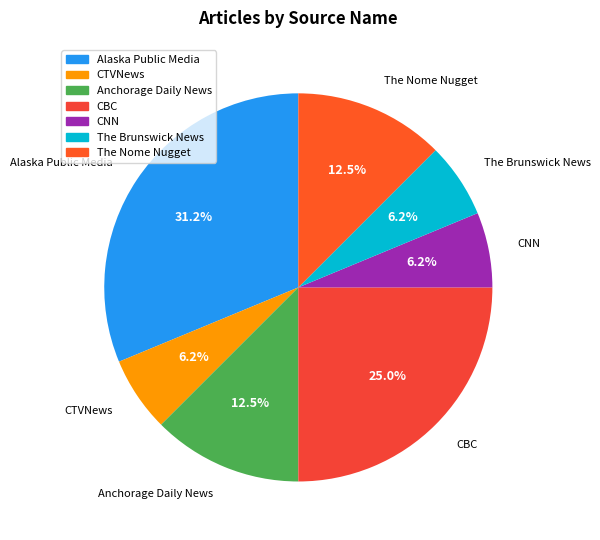

How many slices are in this pie chart?

7